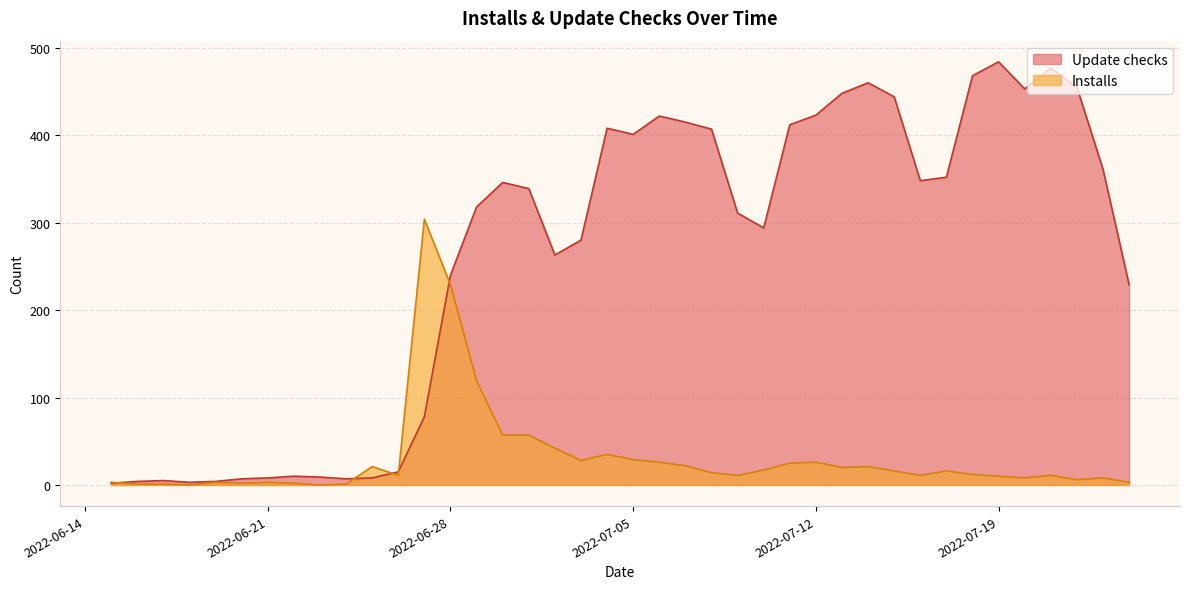

What is the greatest value displayed?

484